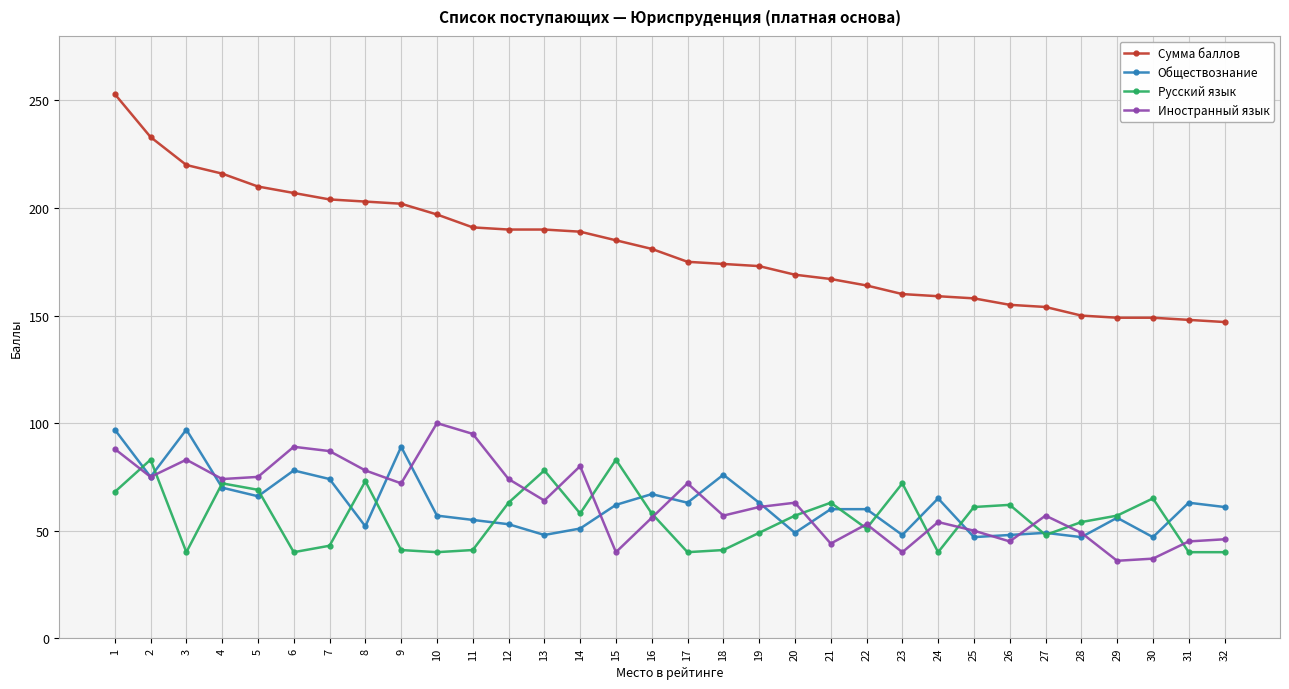

Which series has the largest total across all categories?

Сумма баллов